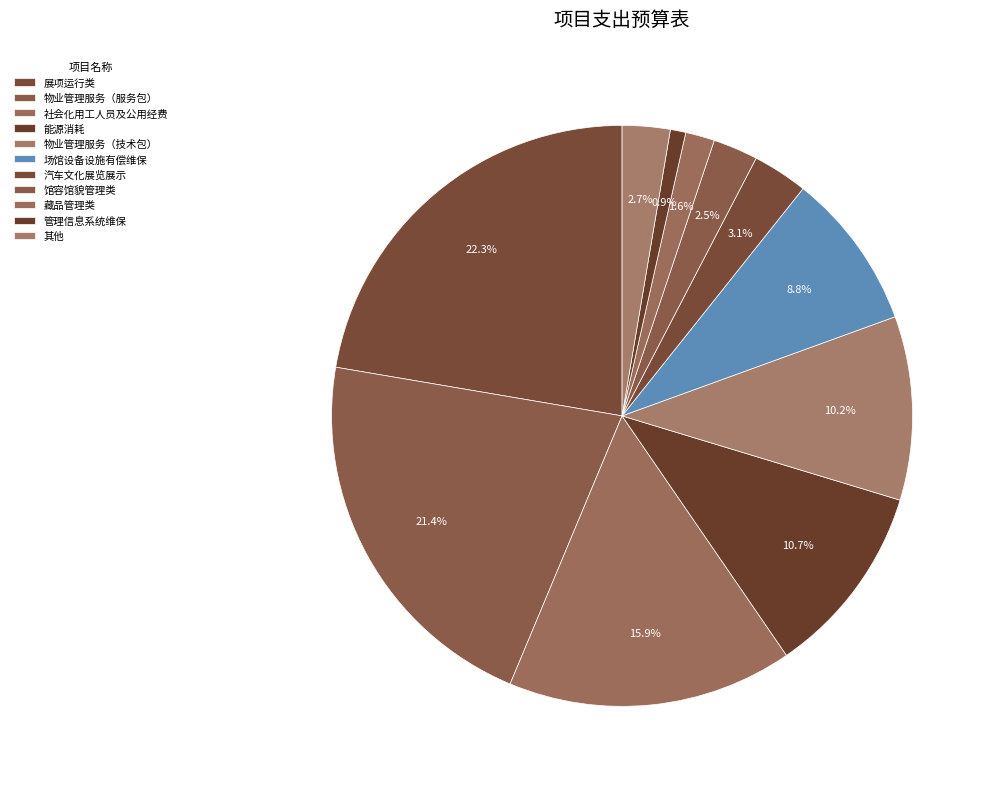

What percentage is NOT represented by 馆容馆貌管理类?

97.5%